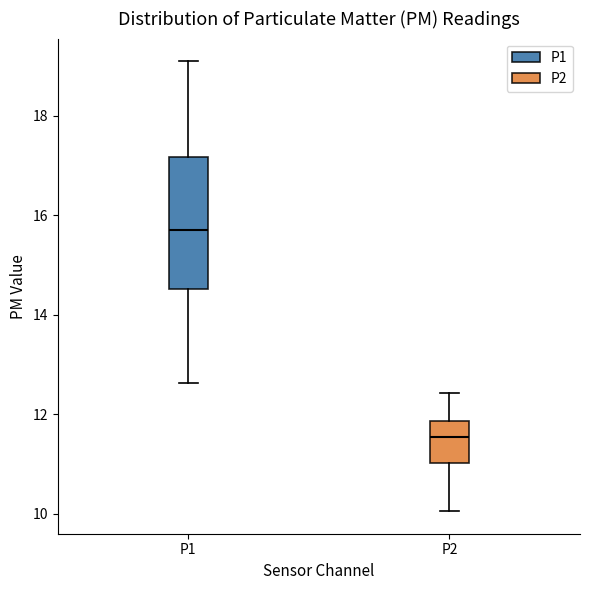

Which box has the highest median line?

P1